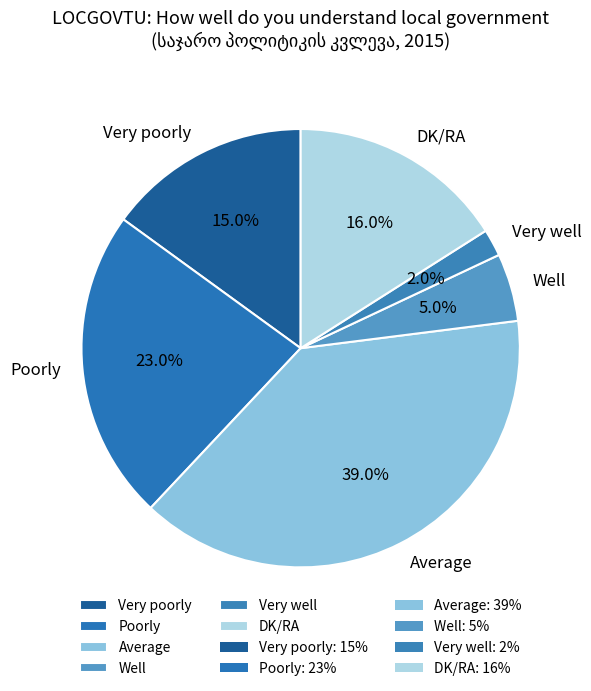

How many segments does this pie chart have?

6